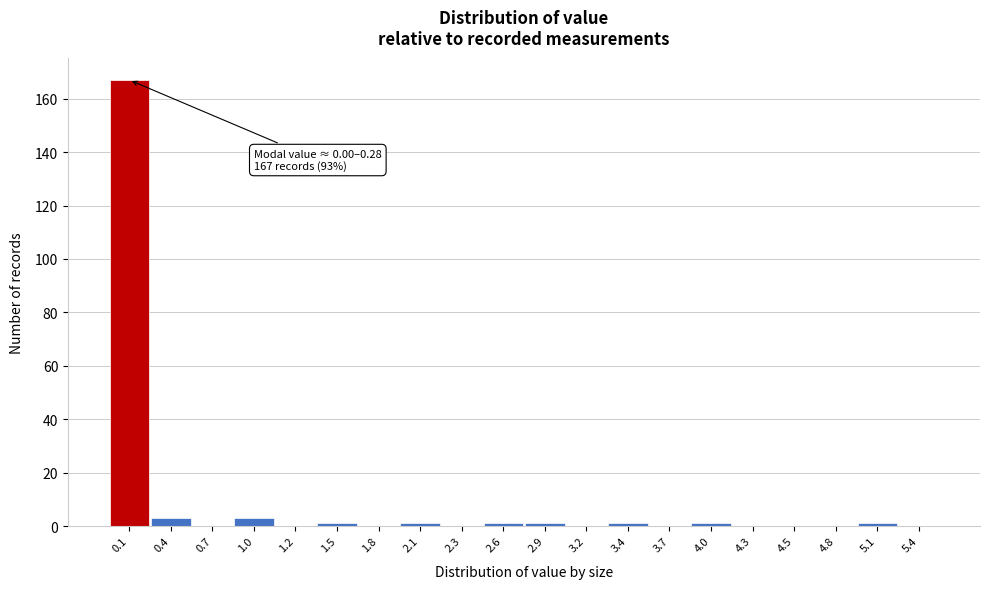

Over which range of the x-axis is the bar tallest?

0.000 to 0.275